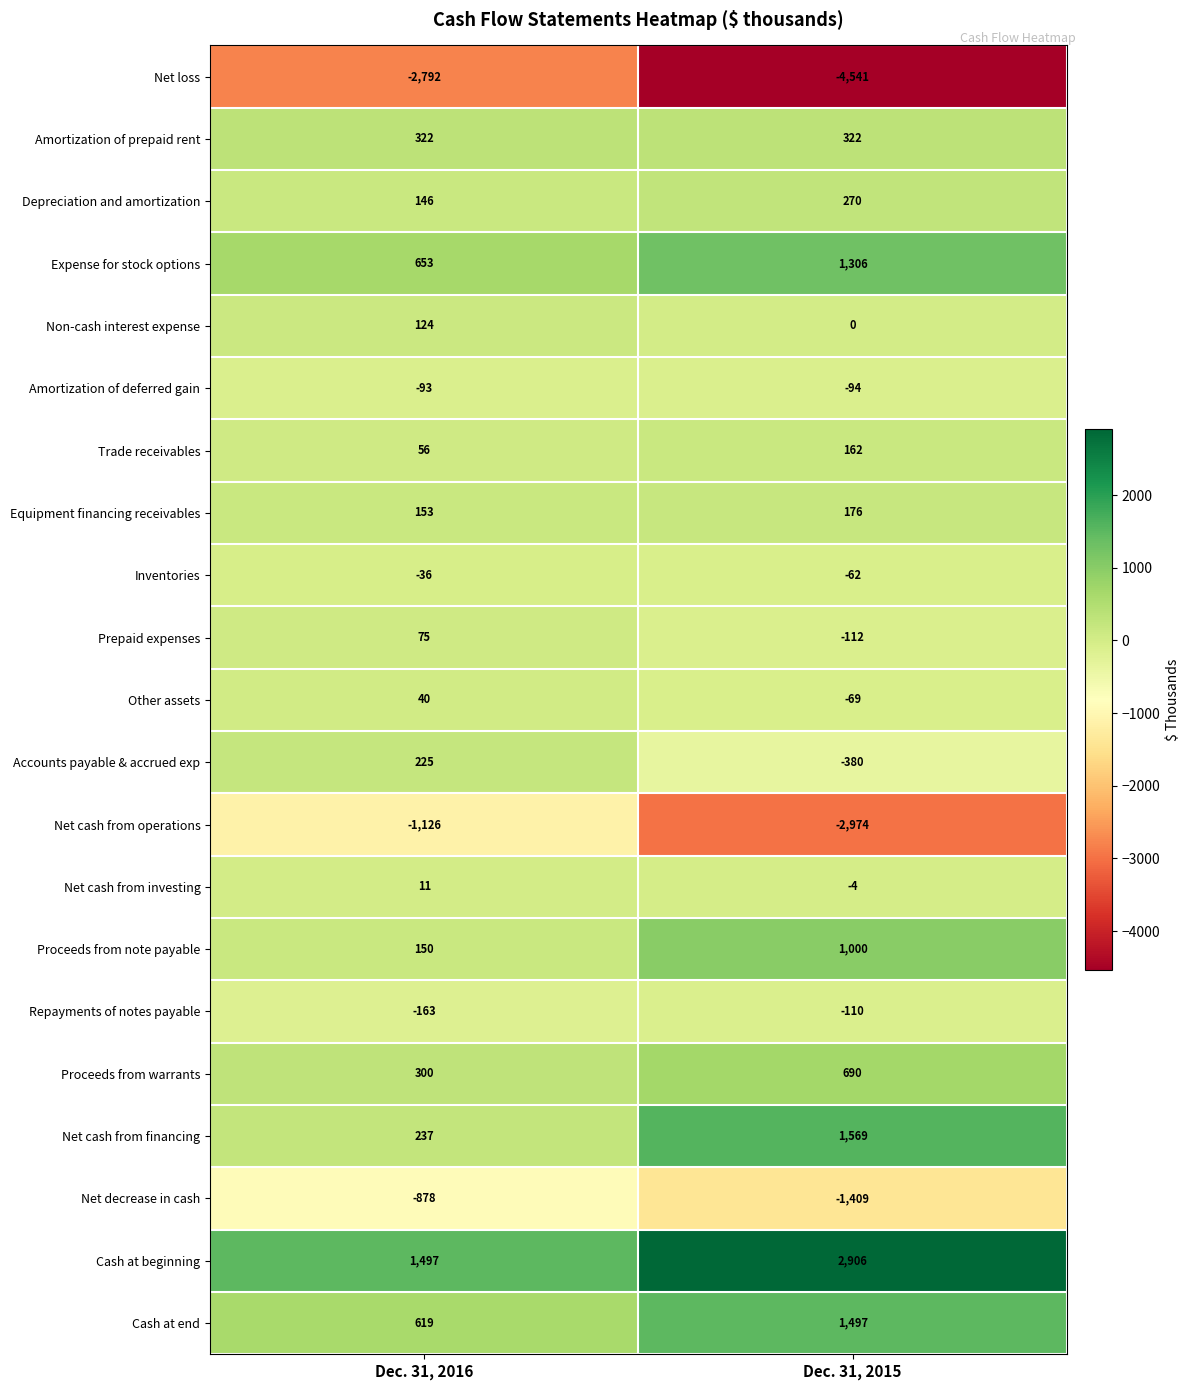

What is the smallest value displayed?

-4541